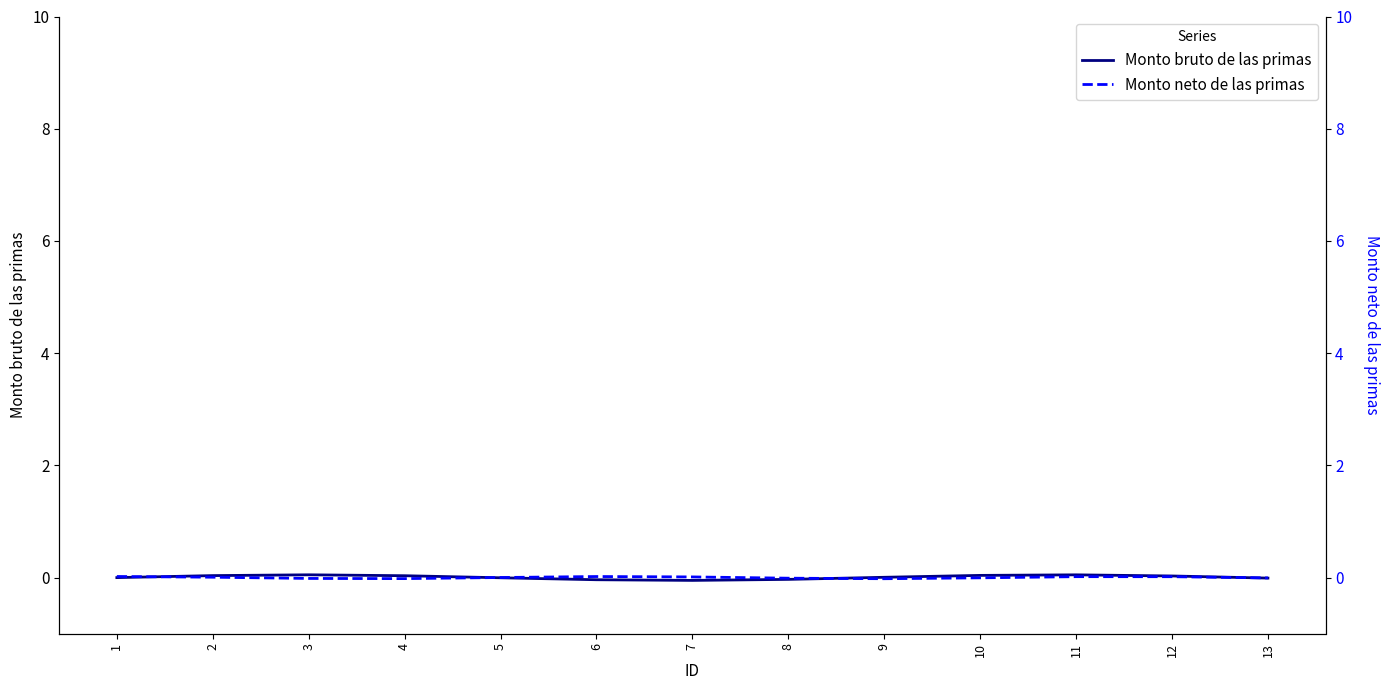

Between which two adjacent categories do Monto neto de las primas and Monto bruto de las primas first intersect?

1 and 2